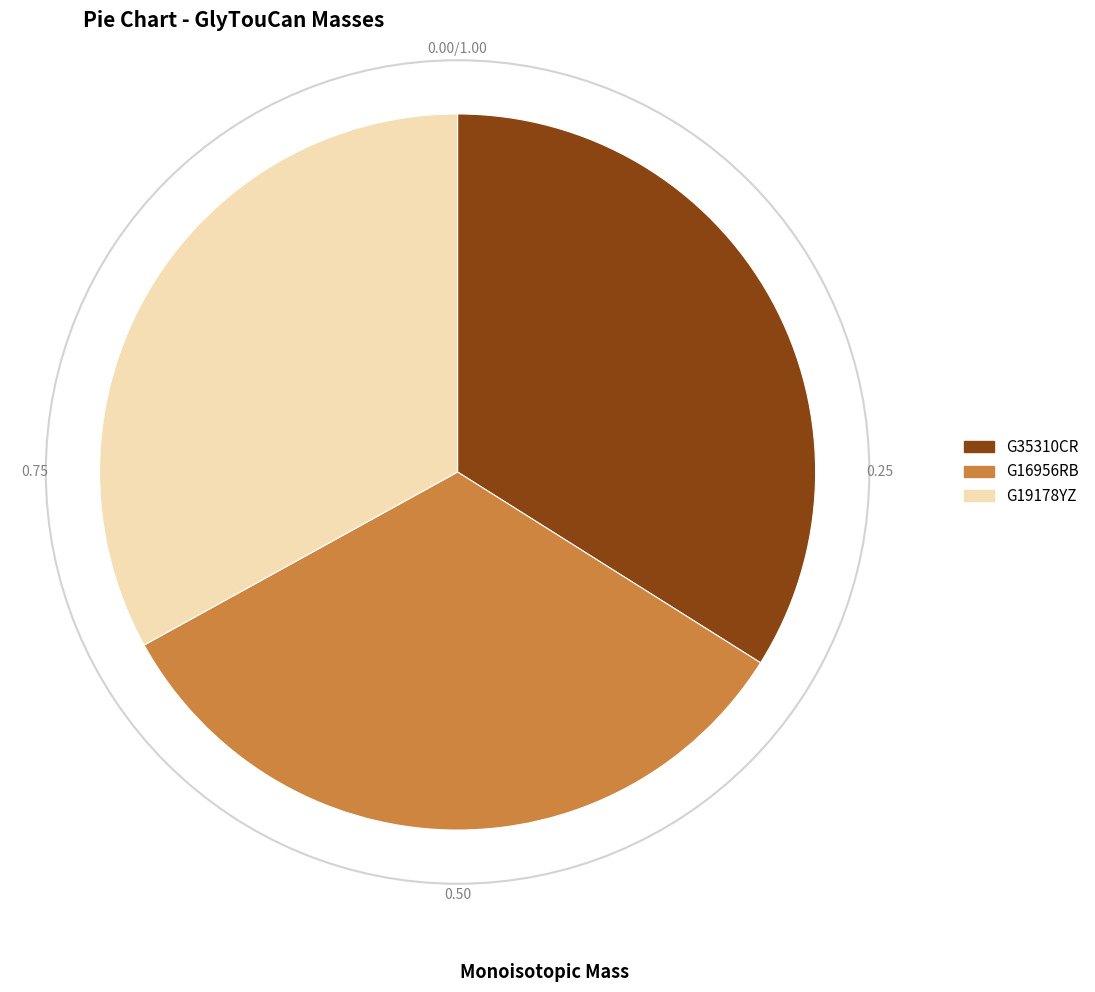

The G35310CR slice represents 28% of the pie. True or false?

False